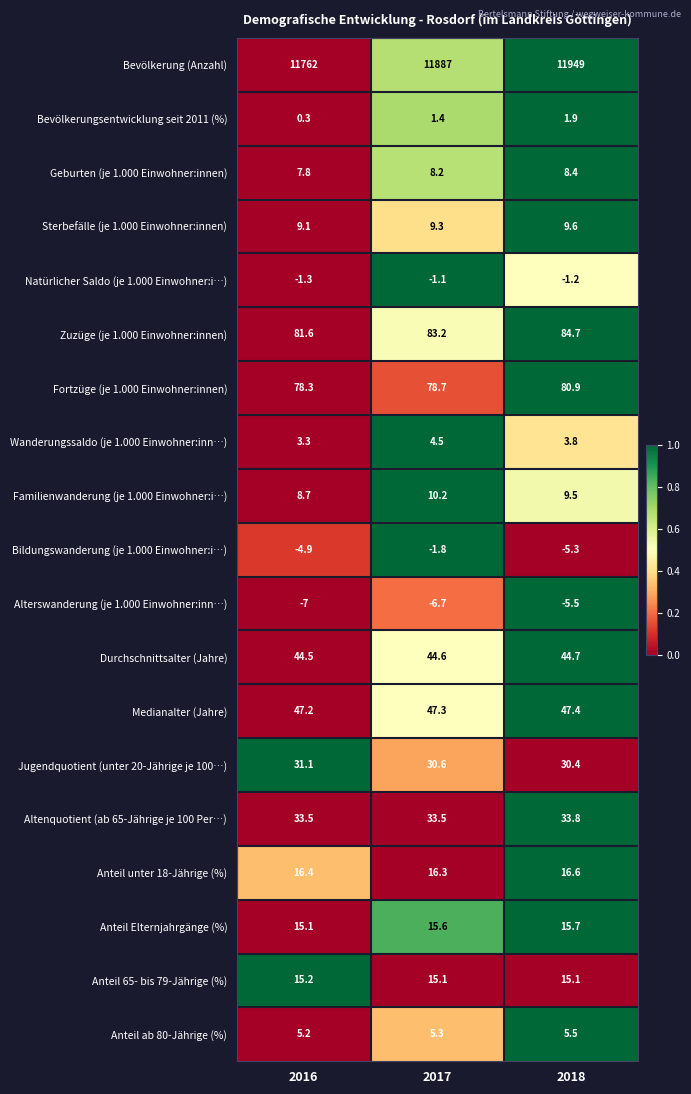

At which category is the sum across all series the highest?

2018